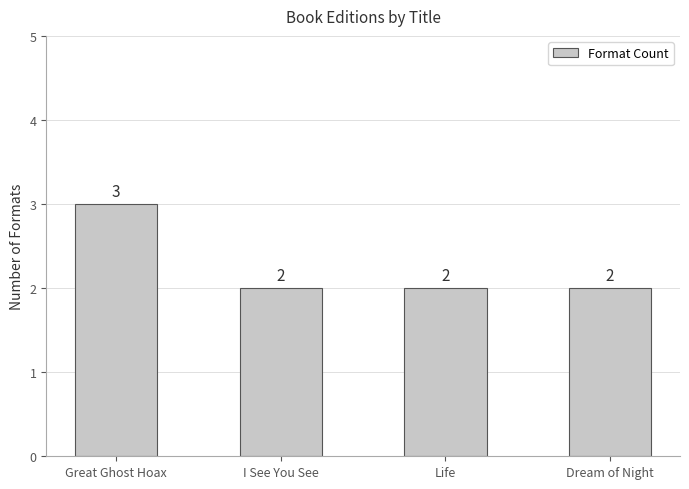

What is the ratio of the value at I See You See to the value at Dream of Night?

1.0